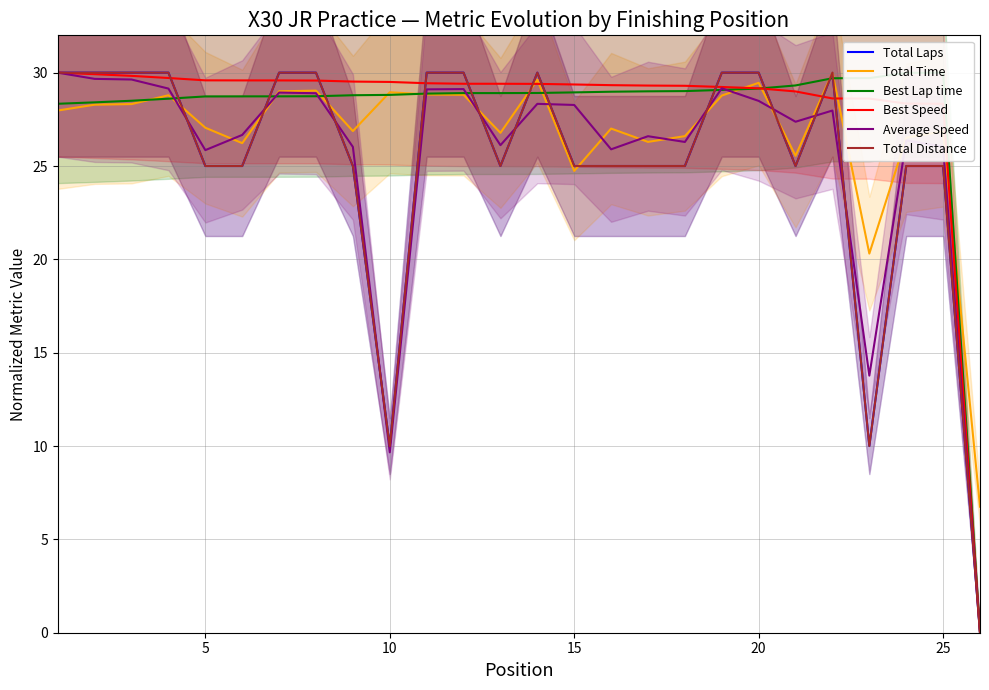

True or false: Total Distance and Best Lap time cross at least once.

True